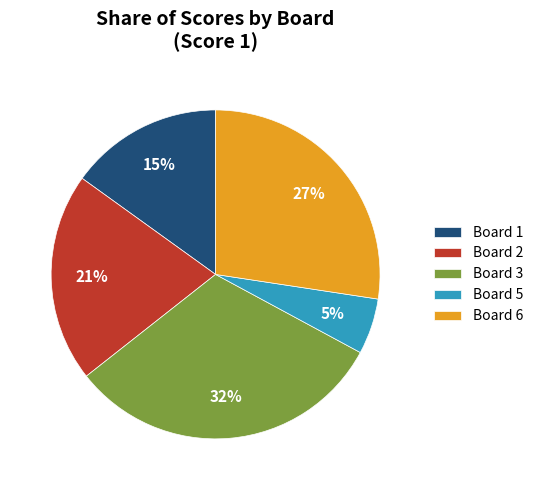

Is the sum of Board 1 and Board 5 greater than half?

No